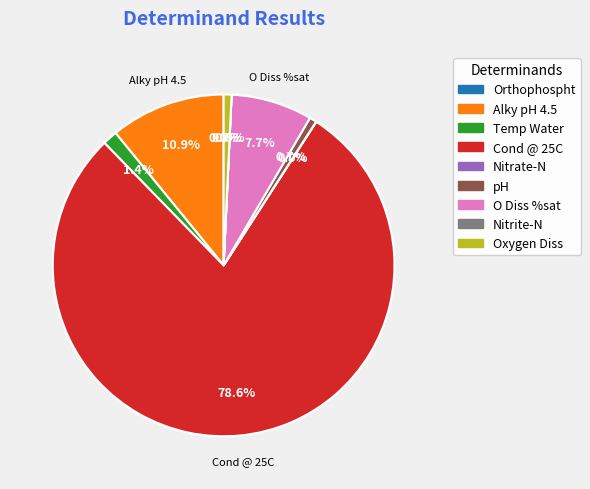

Does any single category account for the majority?

Yes